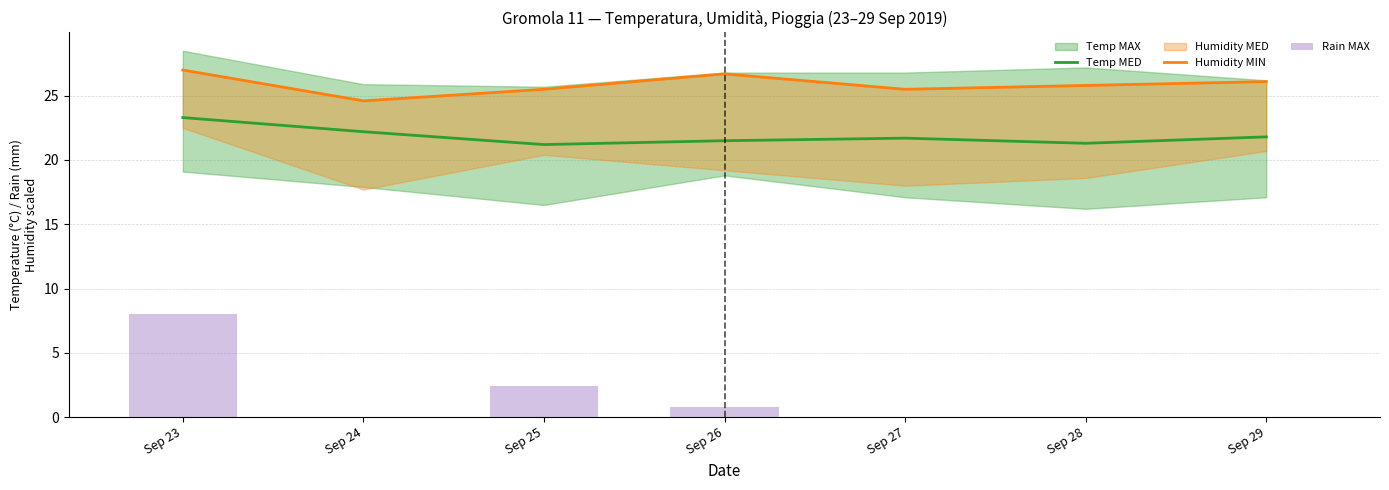

Which series has the largest total across all categories?

Humidity MIN